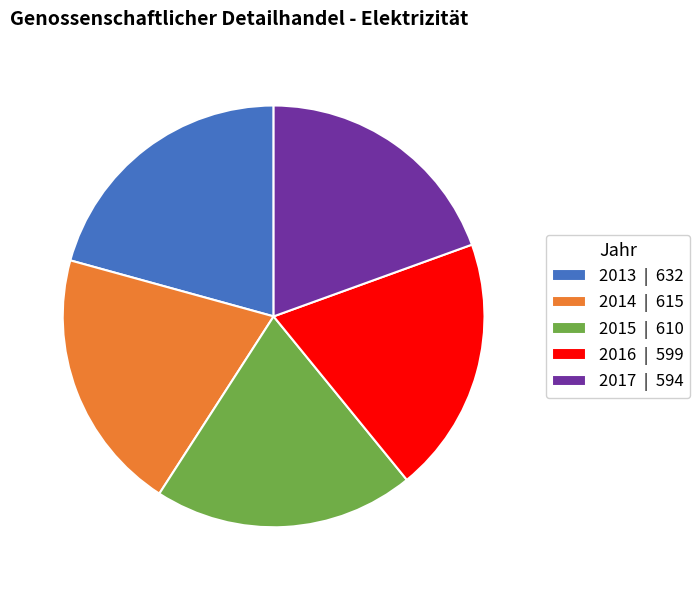

True or false: 2016 | 599 accounts for 6% of the total.

False